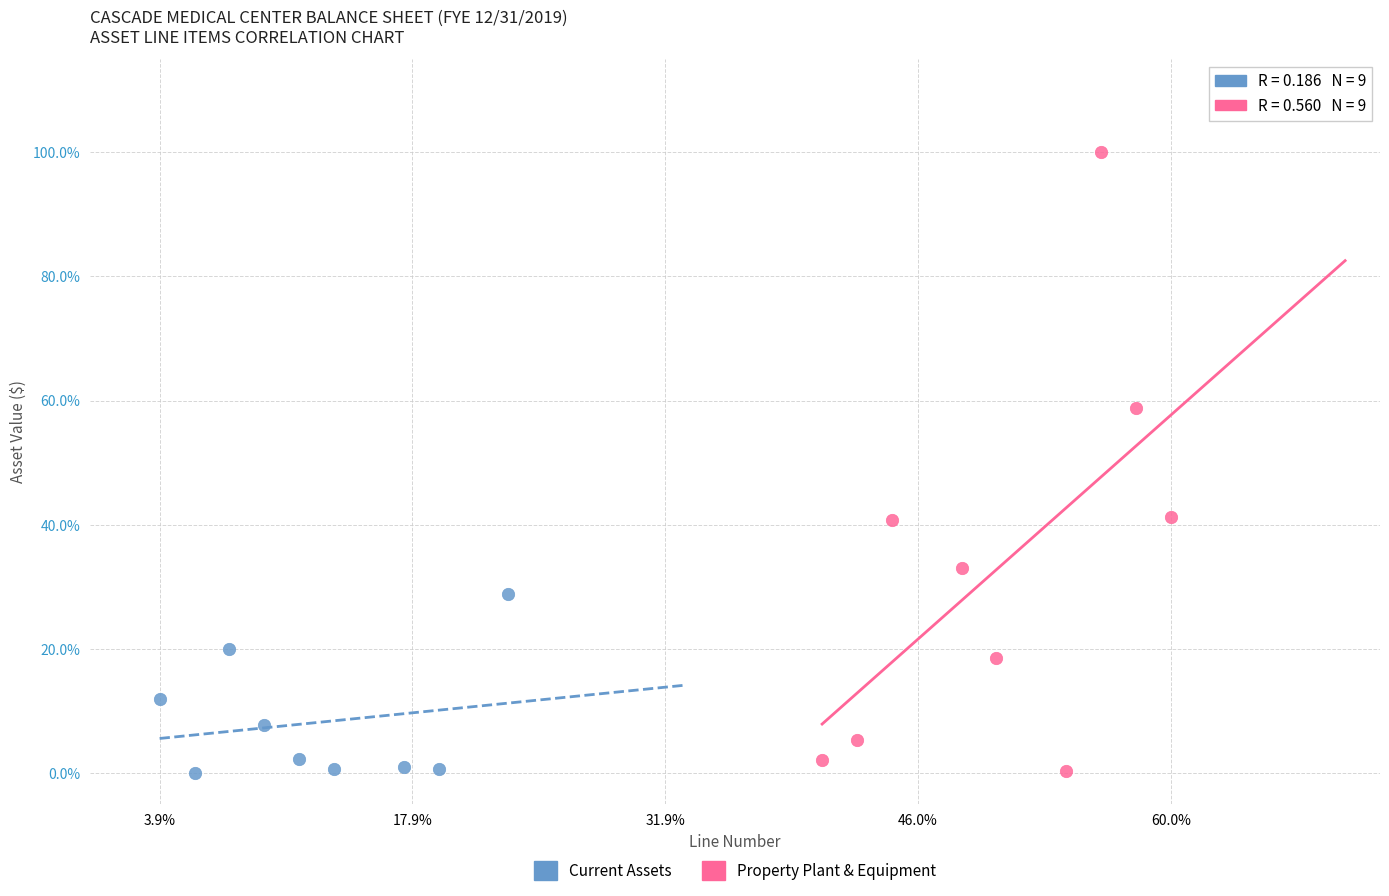

Which series has the widest spread of Y values?

Property Plant & Equipment